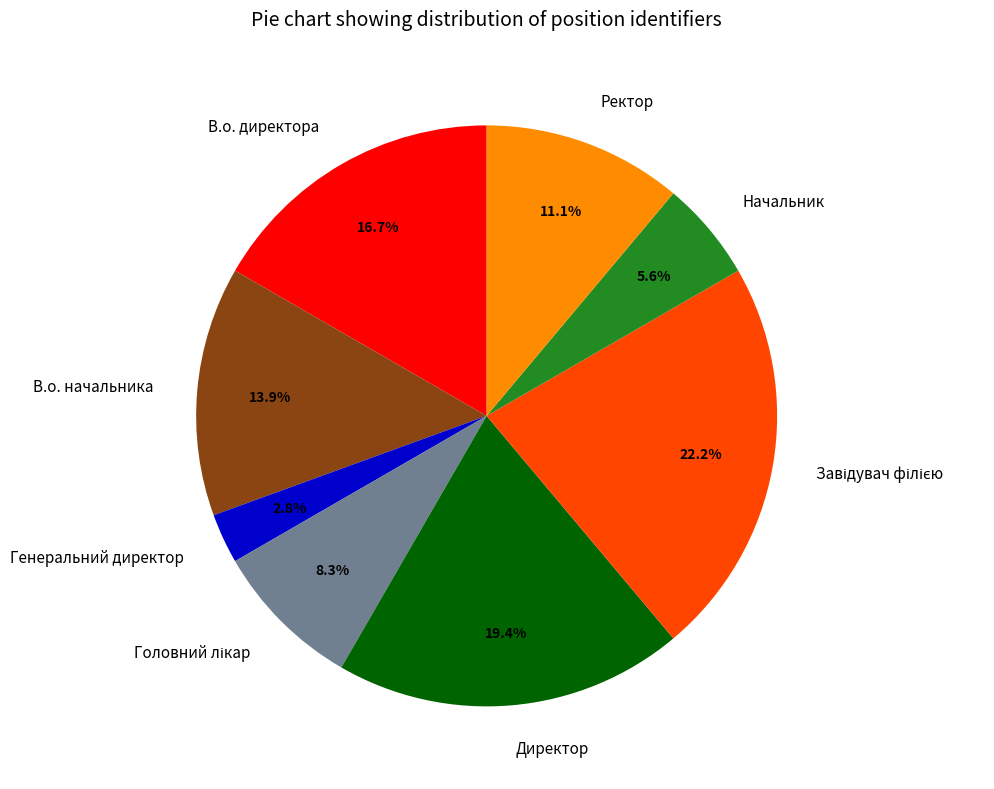

How many segments does this pie chart have?

8